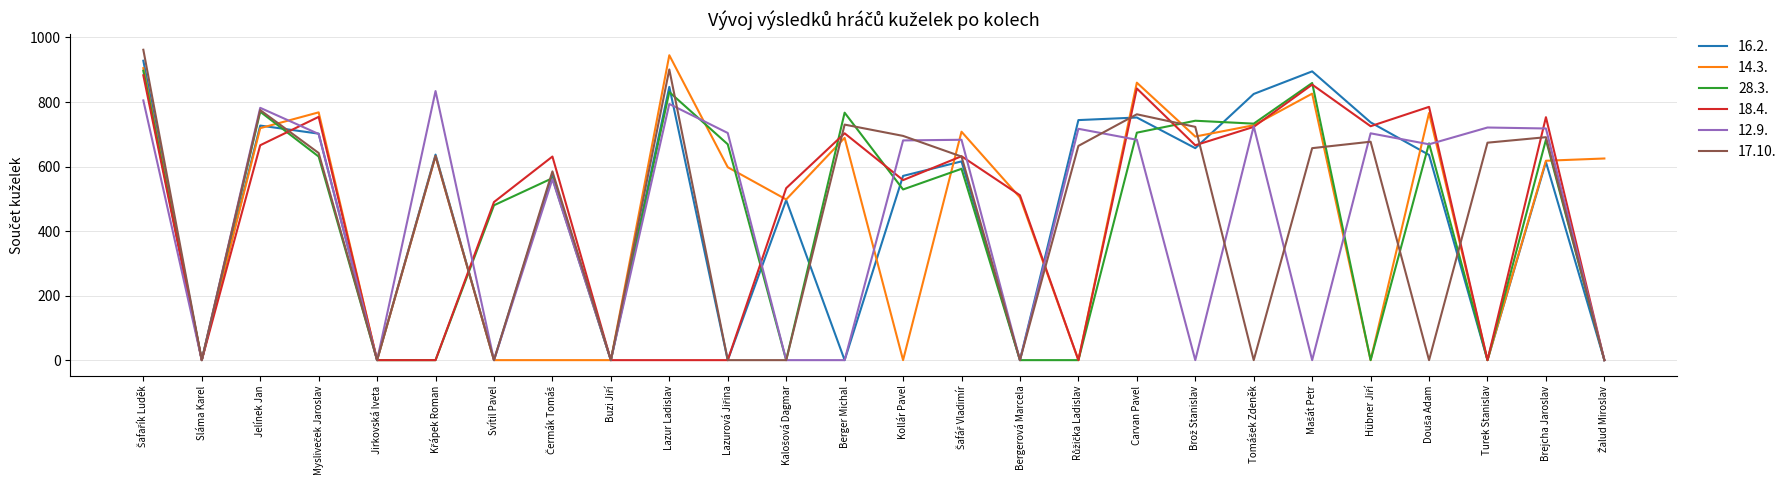

The 12.9. series shows 0 at Berger Michal. True or false?

True